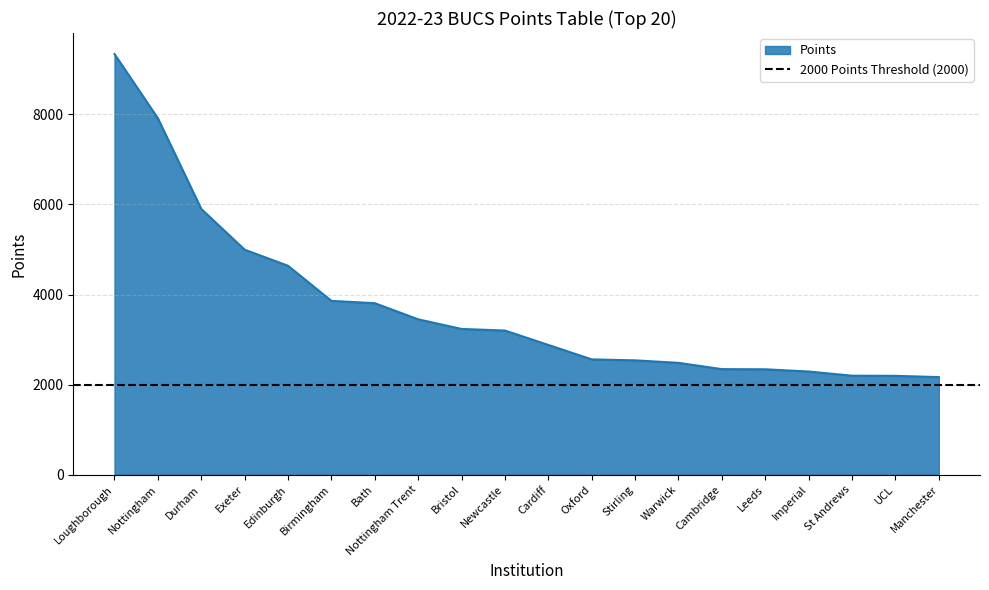

Rank the categories by value from highest to lowest.

Loughborough, Nottingham, Durham, Exeter, Edinburgh, Birmingham, Bath, Nottingham Trent, Bristol, Newcastle, Cardiff, Oxford, Stirling, Warwick, Cambridge, Leeds, Imperial, St Andrews, UCL, Manchester